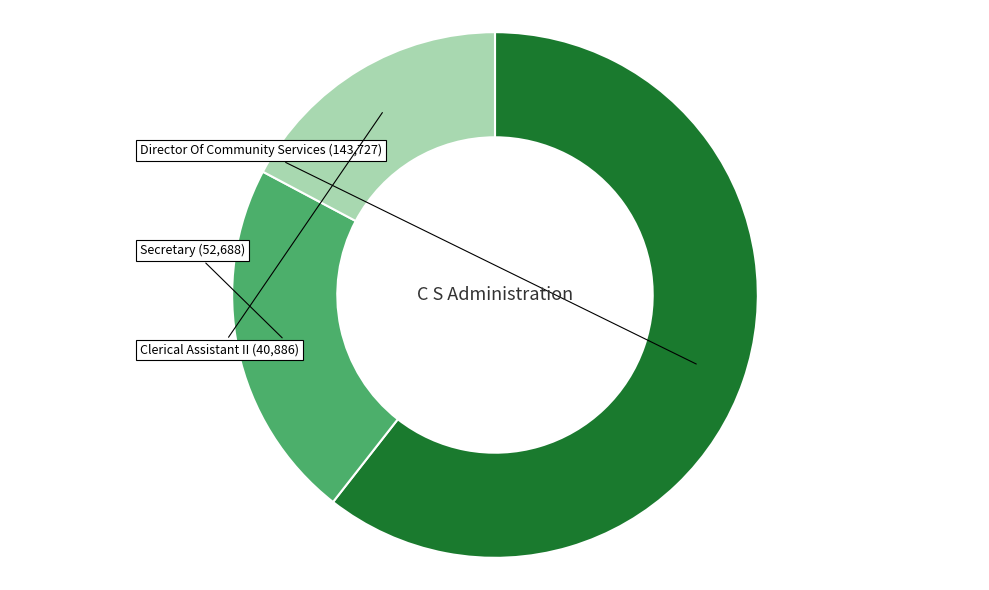

Does any single category account for the majority?

Yes